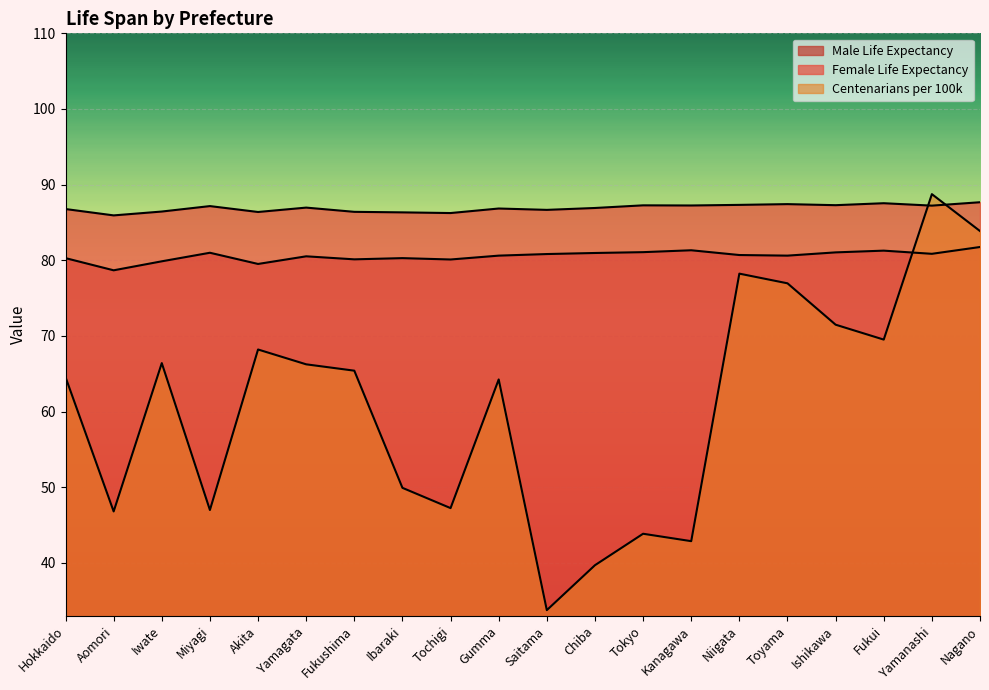

What is the minimum value shown in the chart?

33.7